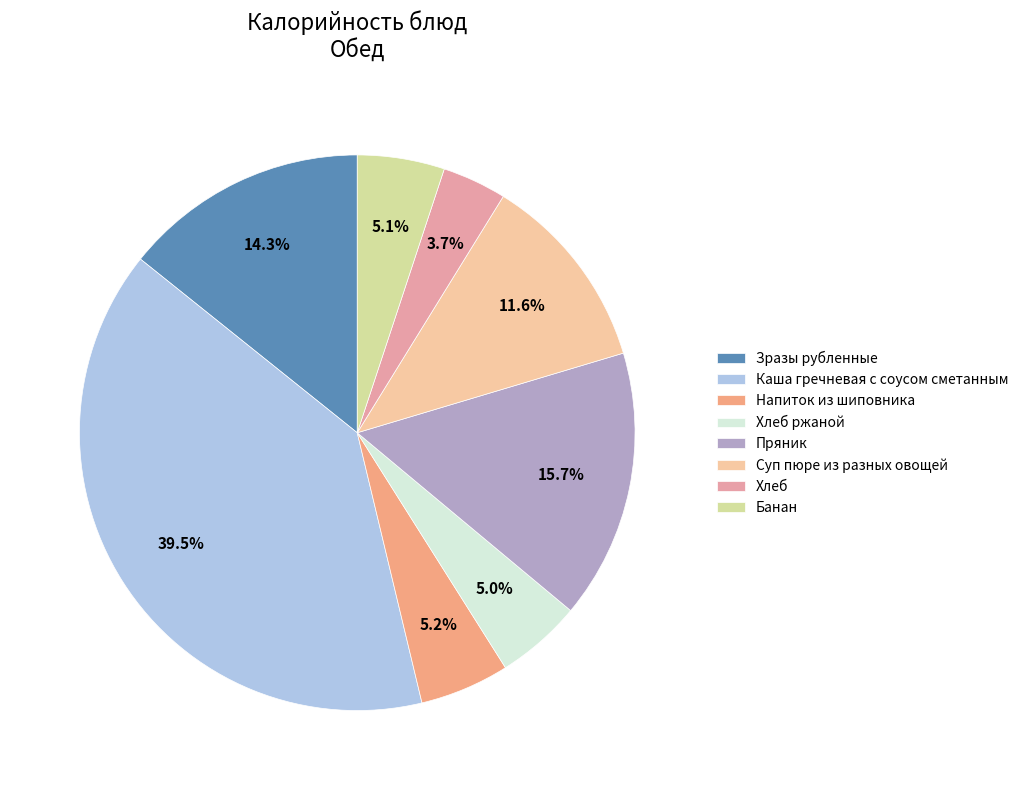

To the nearest percent, what is the average slice percentage?

12%